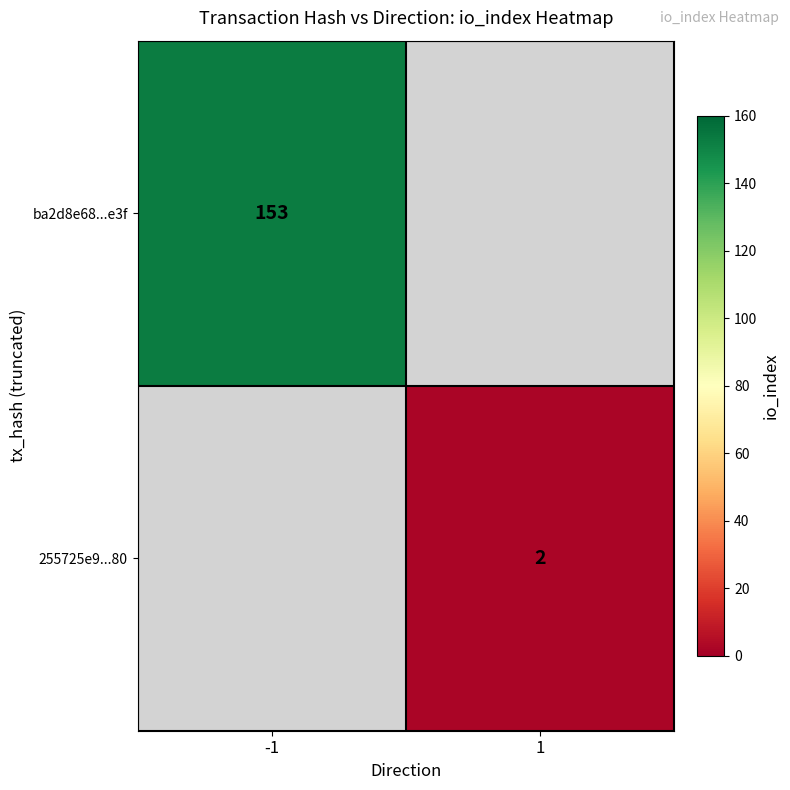

The value of 255725e9...80 at 1 is 3. True or false?

False